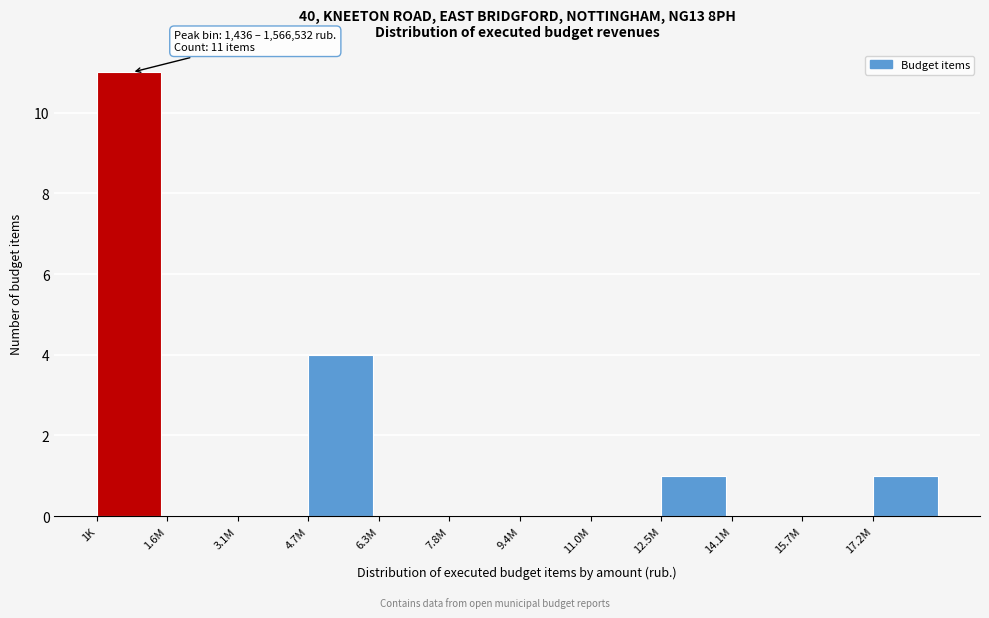

Reading right to left, transcribe all the data shown in this chart.

17.2M=1	15.7M=0	14.1M=0	12.5M=1	11.0M=0	9.4M=0	7.8M=0	6.3M=0	4.7M=4	3.1M=0	1.6M=0	1K=11